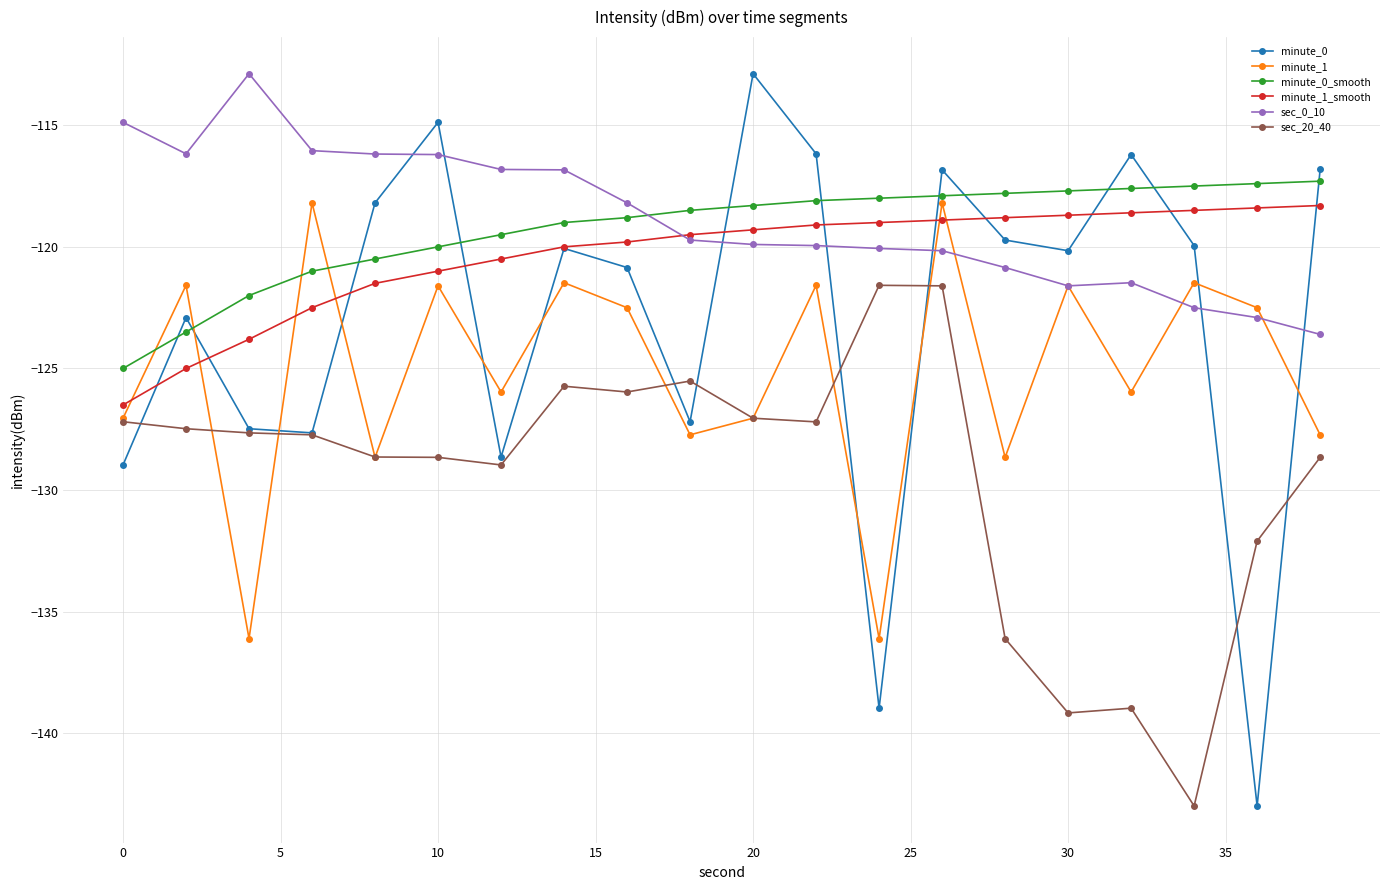

What is the highest value of the sec_20_40 series?

-121.6